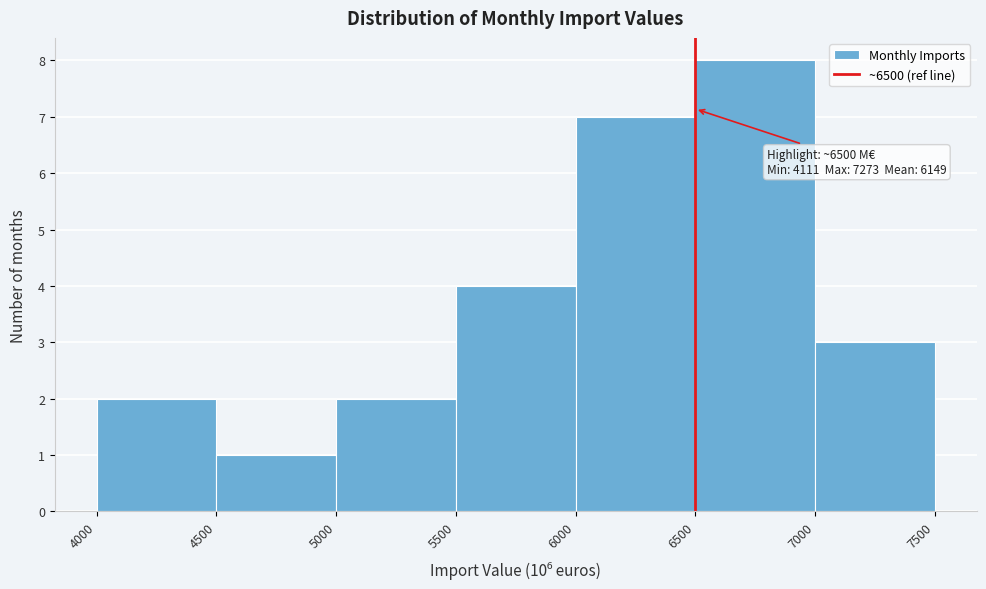

Which range on the x-axis has the tallest bar?

6500 to 7000